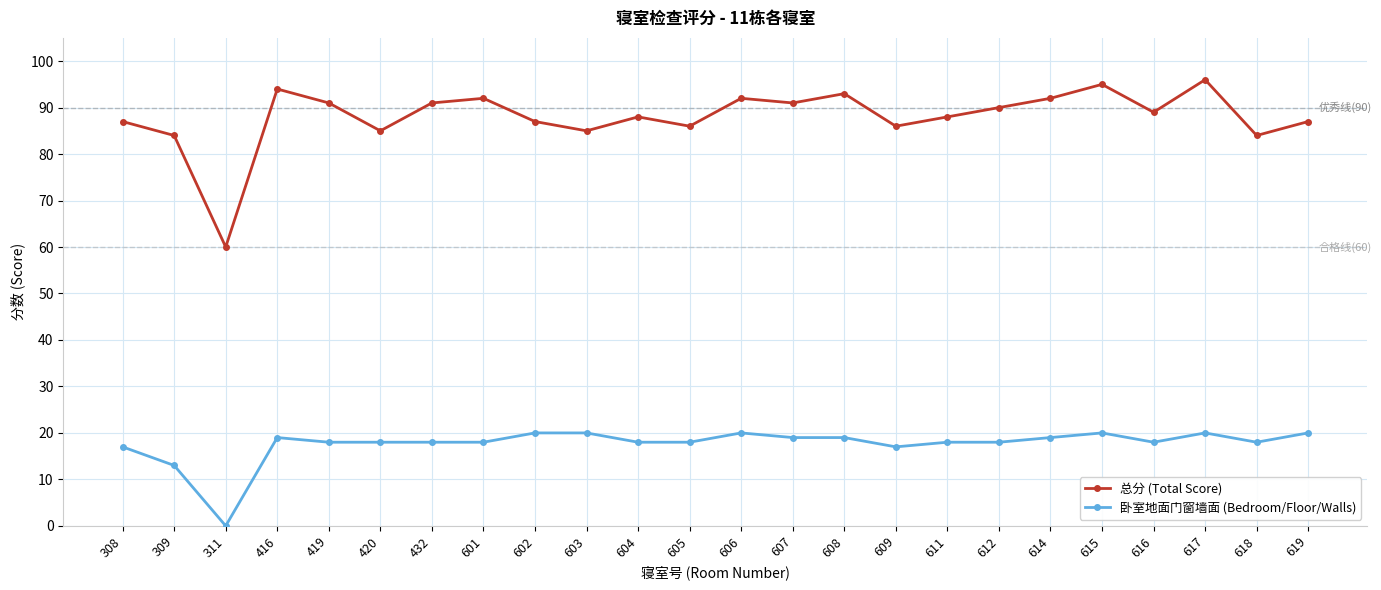

True or false: 卧室地面门窗墙面 (Bedroom/Floor/Walls) has more than 1 interior local peaks.

True